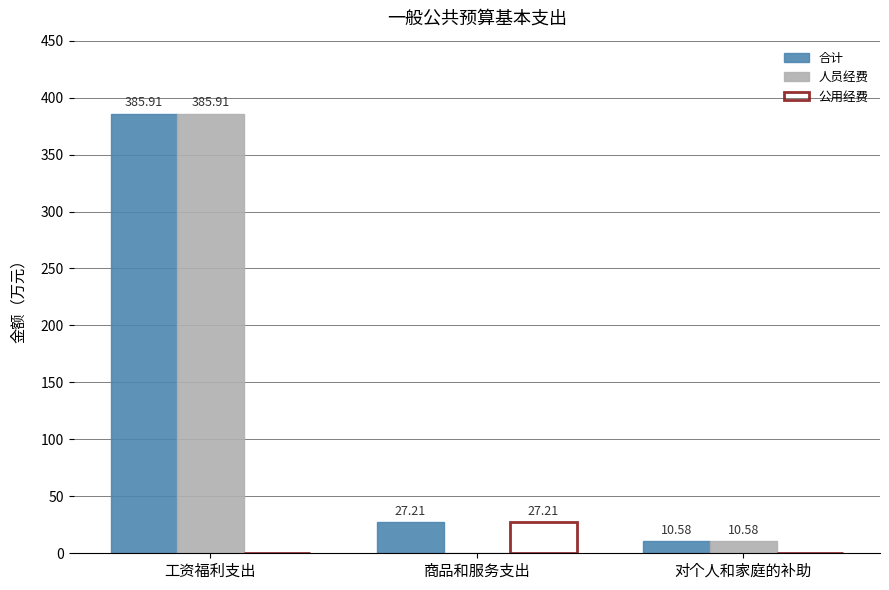

What are all the series names shown in the legend?

合计, 人员经费, 公用经费